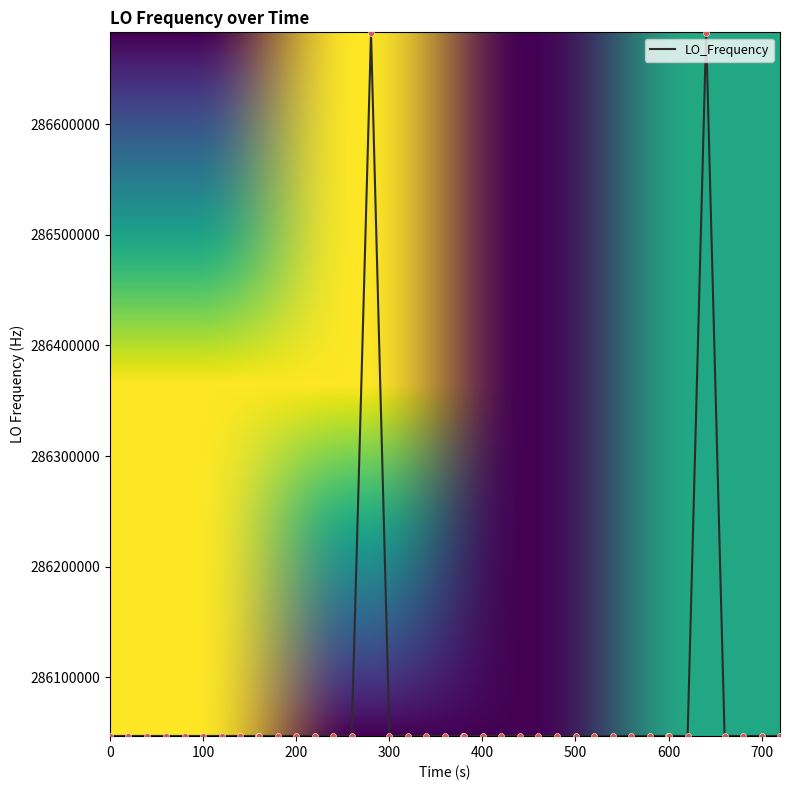

What is the smallest value displayed?

286046998.1